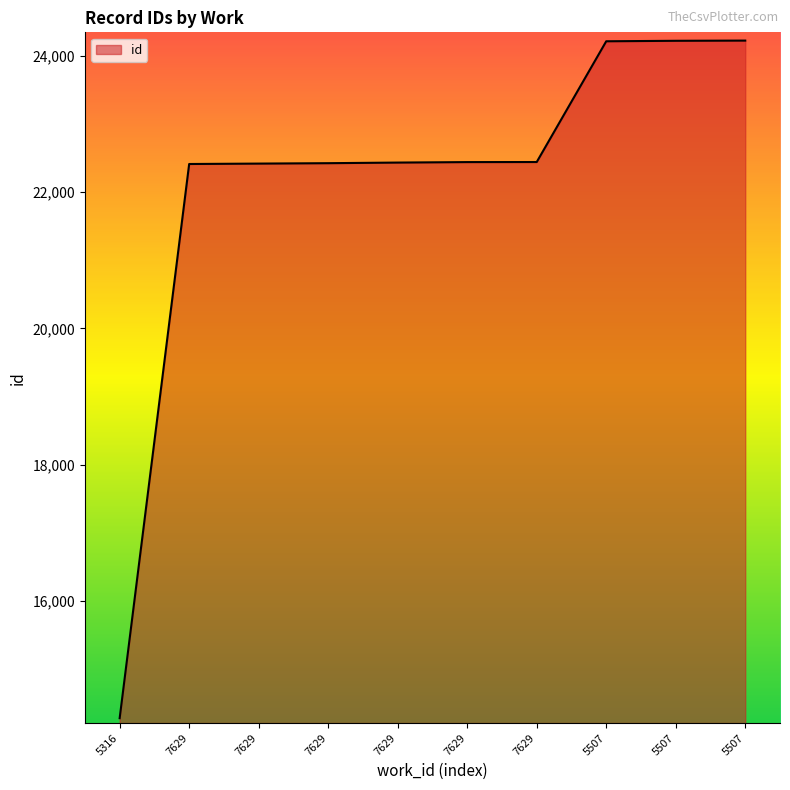

How many lines are shown in the chart?

1